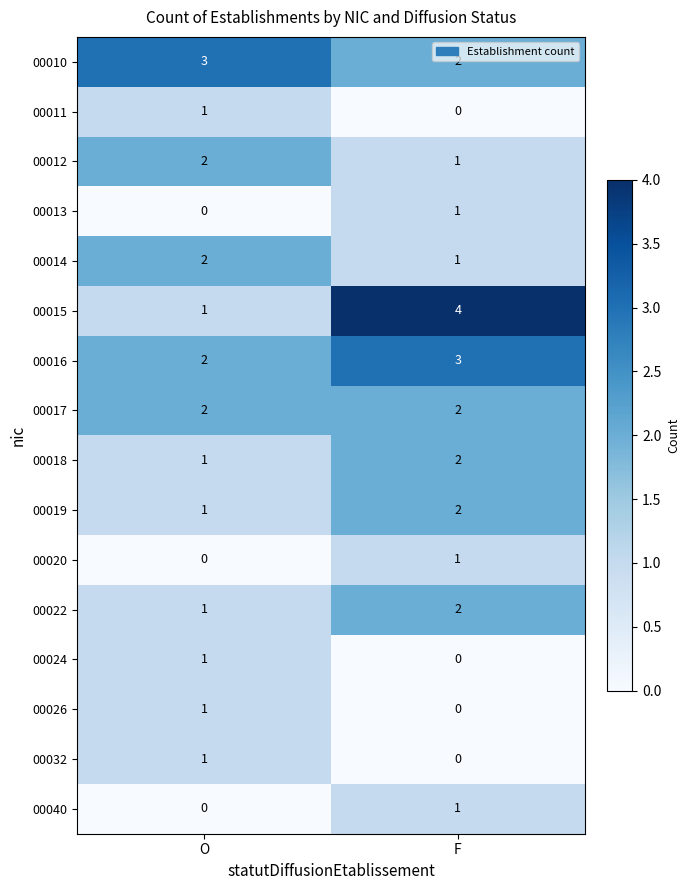

Which series has the largest range (max minus min)?

00015